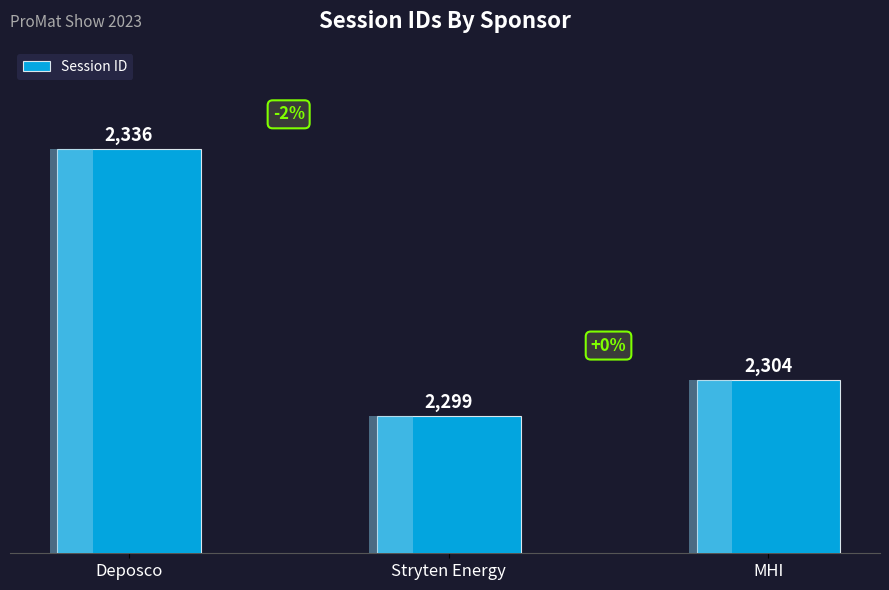

Reading right to left, what are all the values shown in this chart?

MHI=2304	Stryten Energy=2299	Deposco=2336